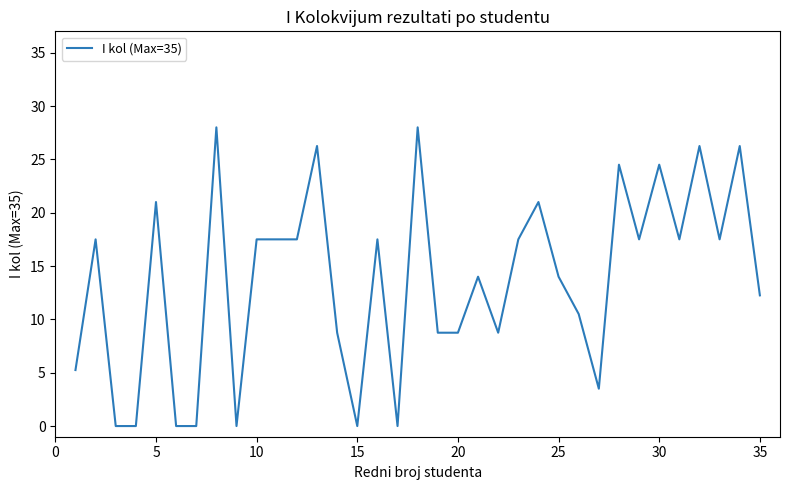

How many lines are shown in the chart?

1